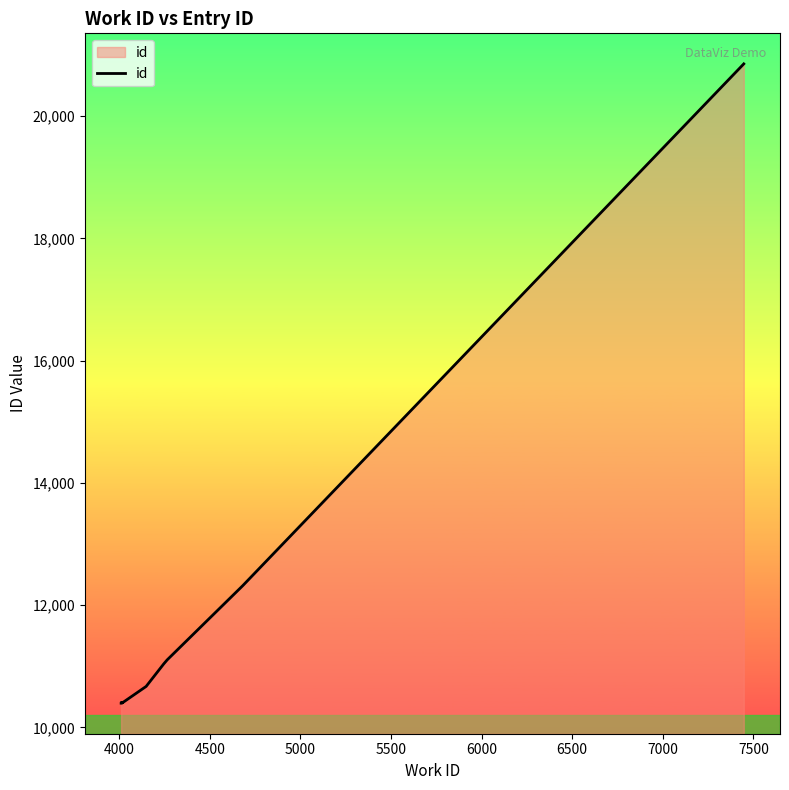

What is the maximum value shown in the chart?

20857